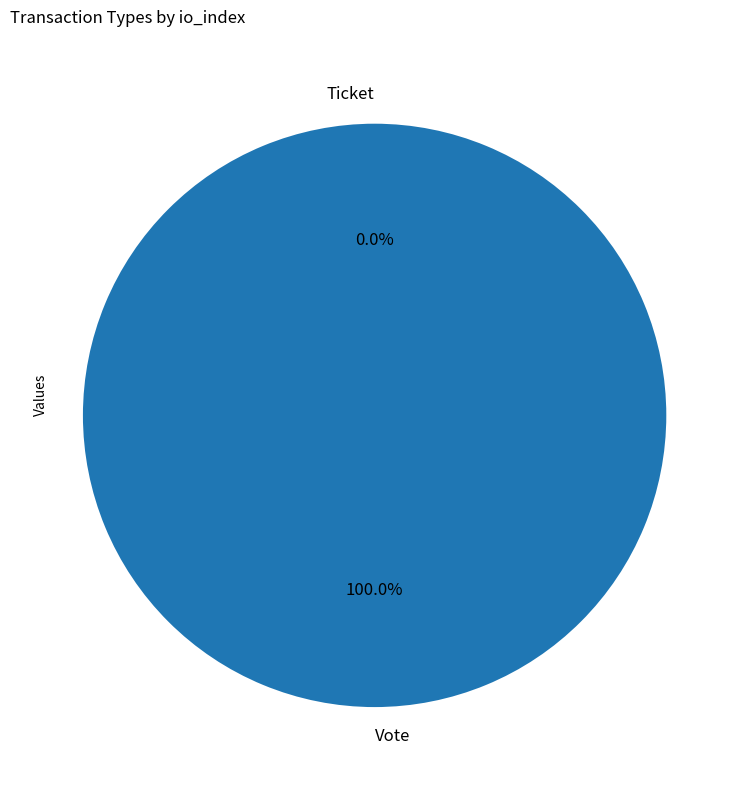

Which has a higher value, Vote or Ticket?

Vote